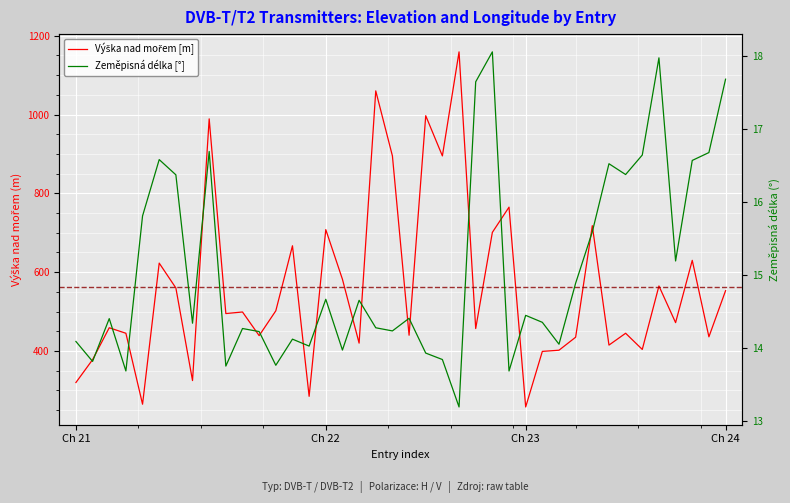

How many interior local peaks does the Výška nad mořem [m] series have?

14